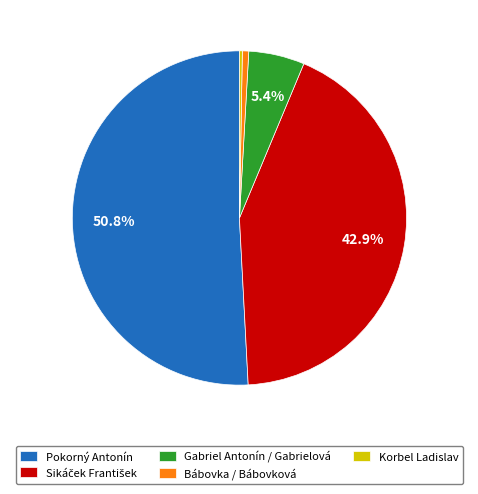

Which has a higher value, Gabriel Antonín / Gabrielová or Bábovka / Bábovková?

Gabriel Antonín / Gabrielová